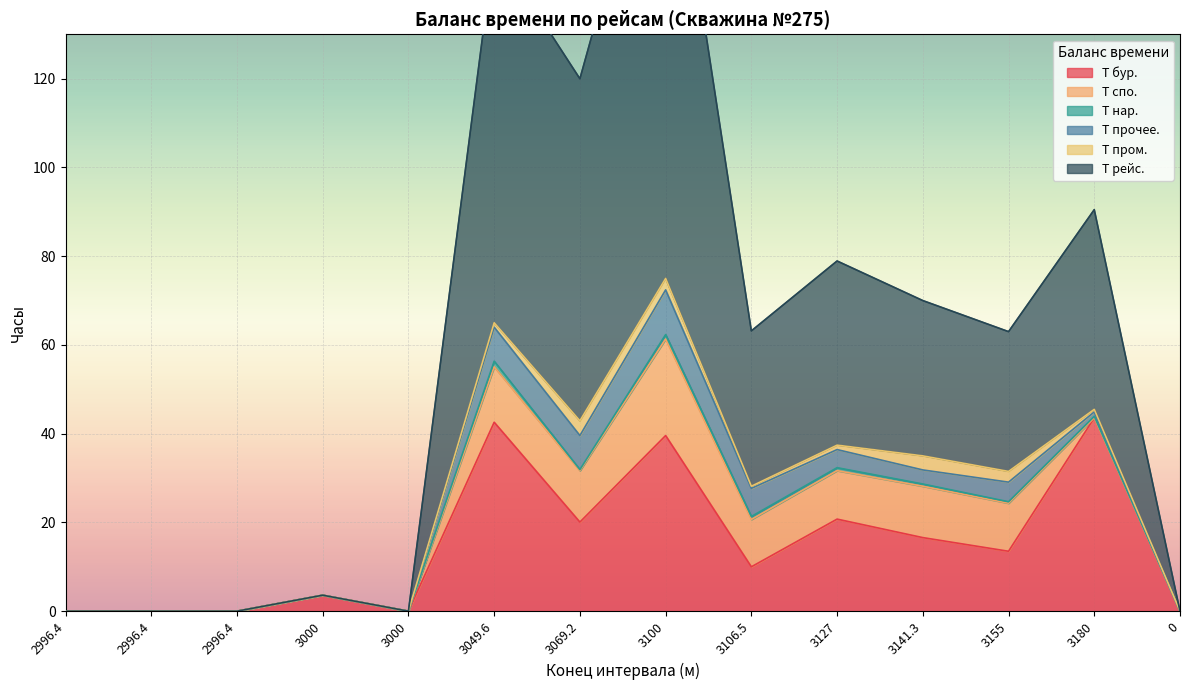

The Т бур. series shows 25.0 at 2996.4. True or false?

False